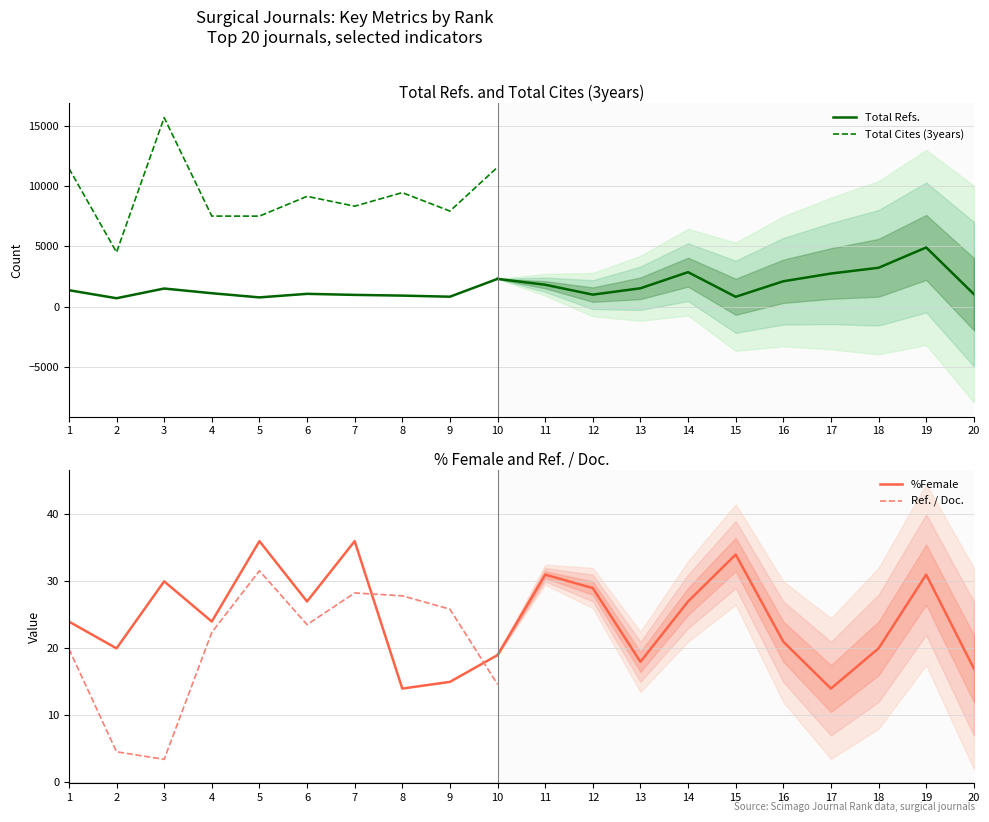

At which label does Ref. / Doc. reach its peak?

5